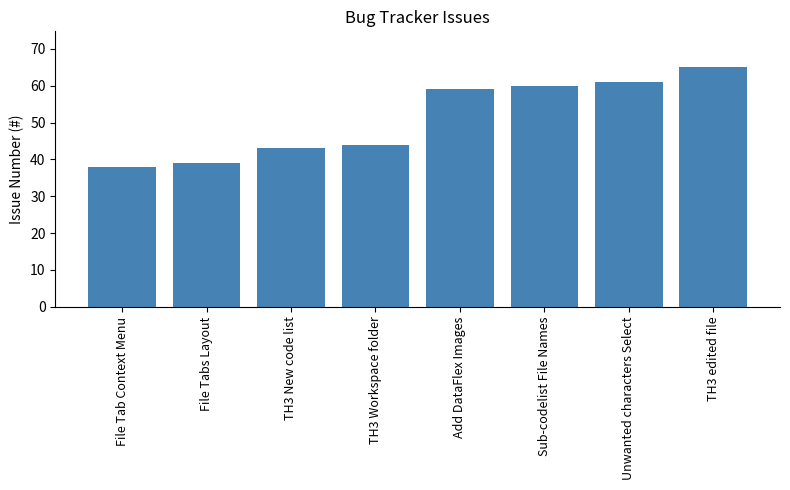

Approximately how many times larger is the value at Unwanted characters Select compared to TH3 edited file?

0.9